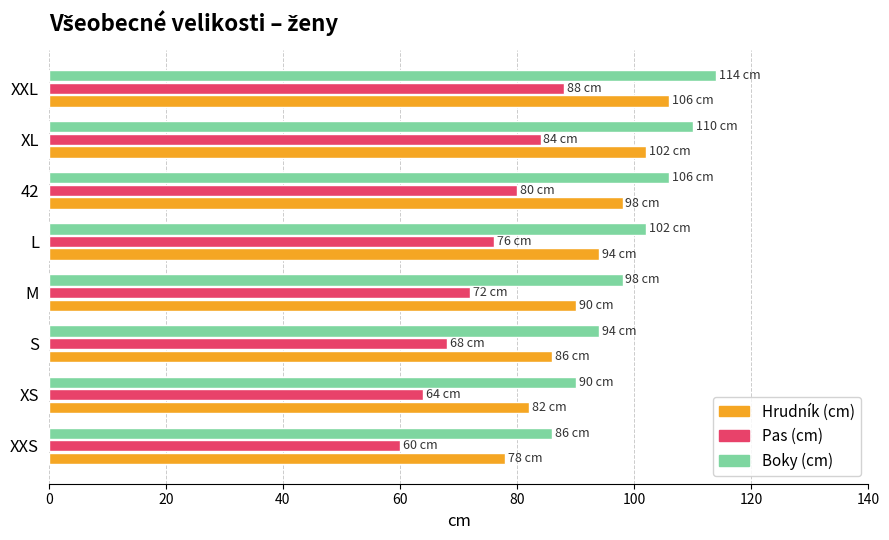

What is the difference between the highest and lowest values at XXL?

26